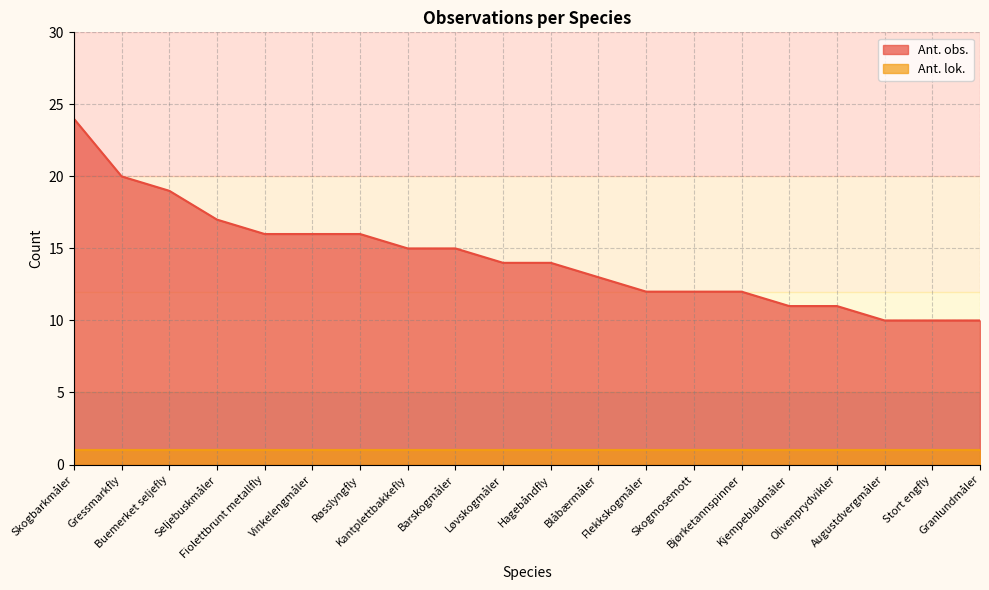

Does the chart have visible grid lines?

Yes